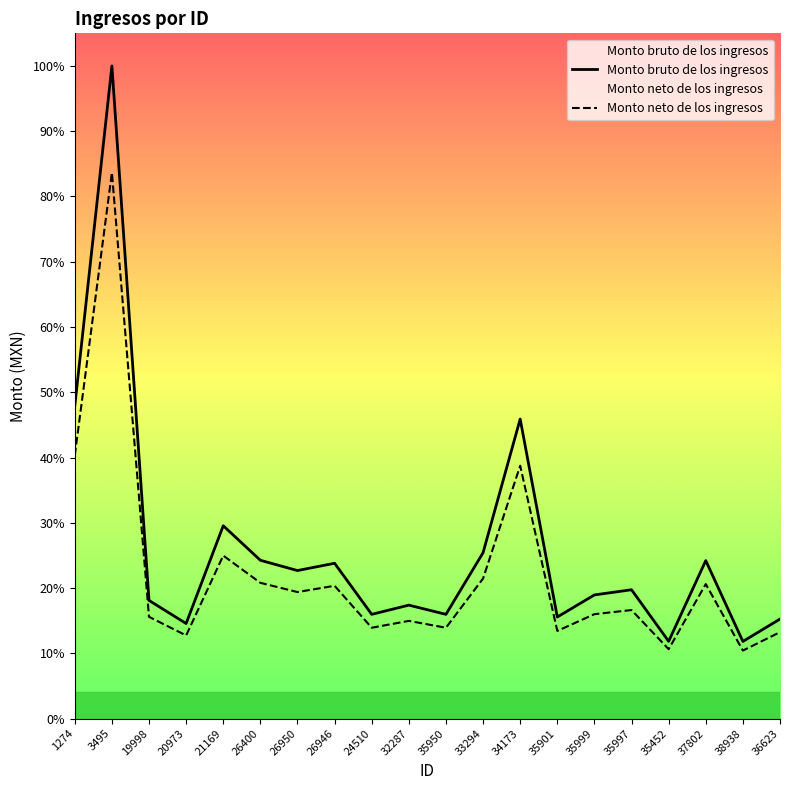

Where is the first local minimum for Monto neto de los ingresos?

20973